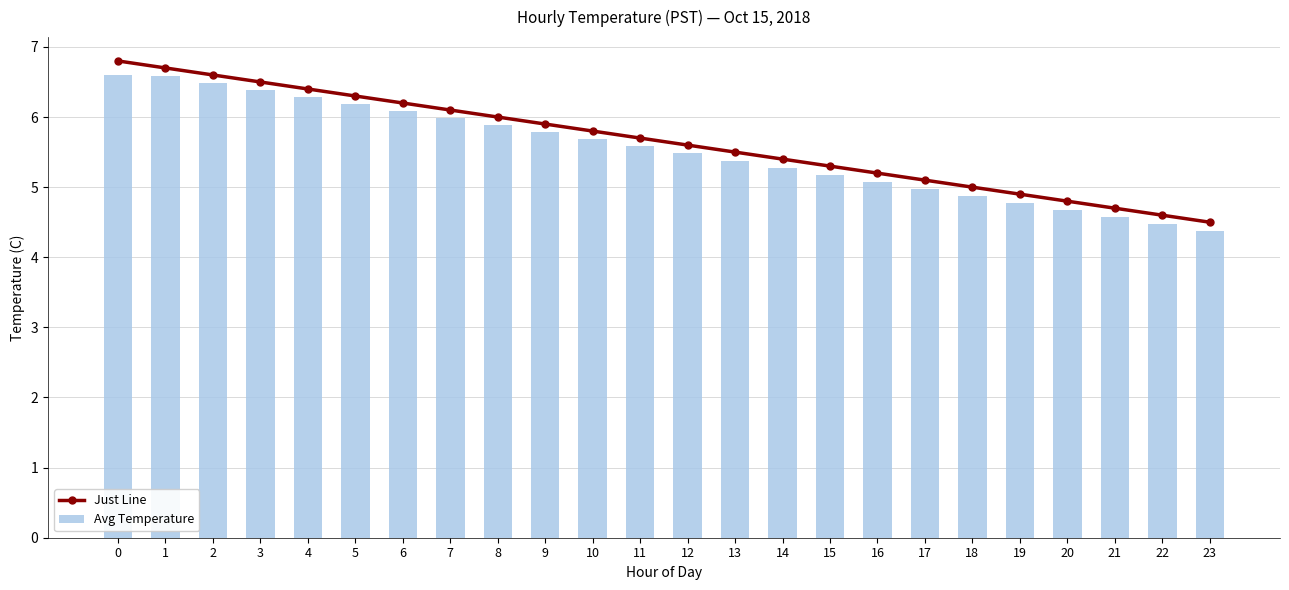

At 19, list the series in order from smallest to largest.

Avg Temperature, Just Line